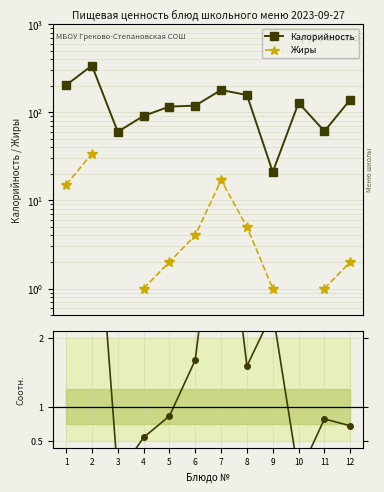

At how many categories does at least one series exceed 150?

4